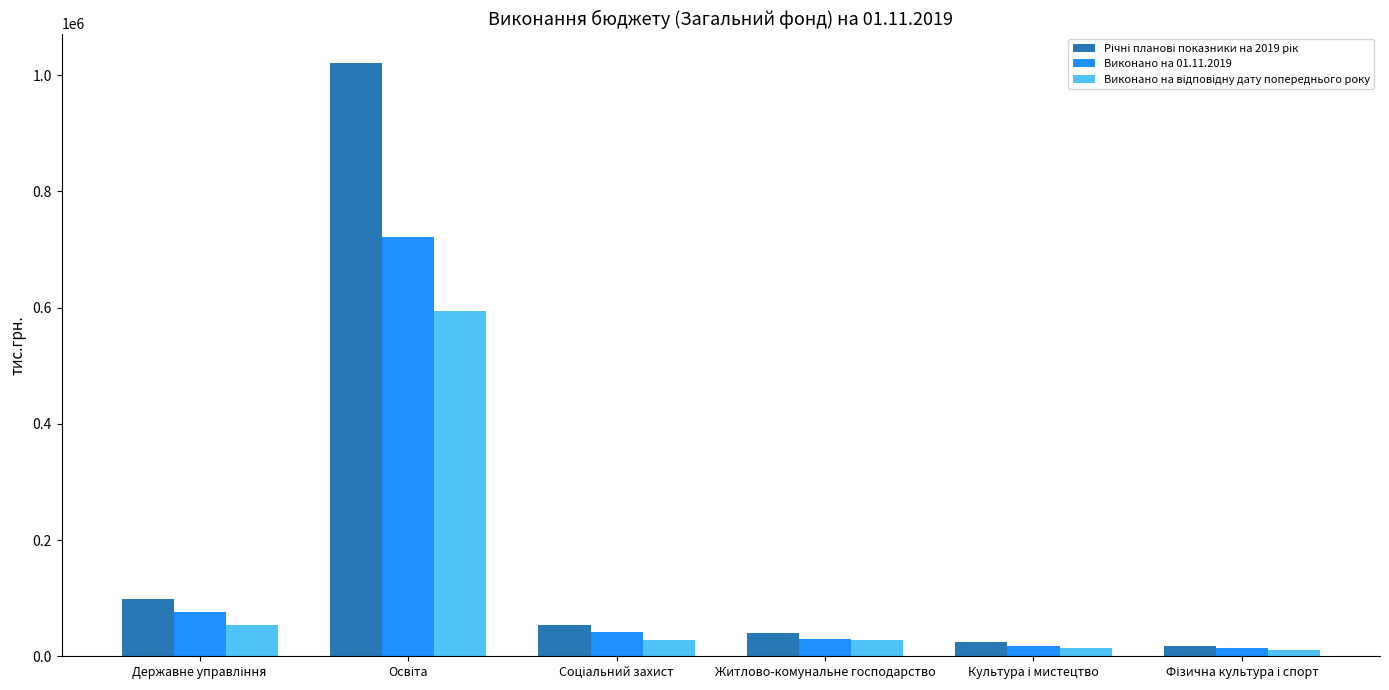

What is the greatest value displayed?

1020463.7